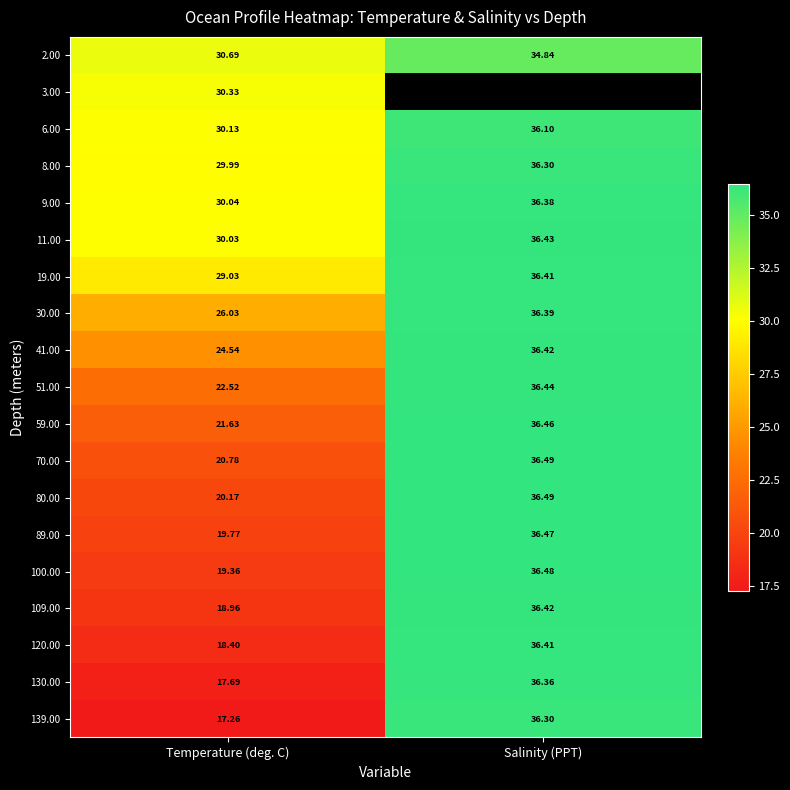

True or false: 6.00 has a value of 53.1 at Temperature (deg. C).

False